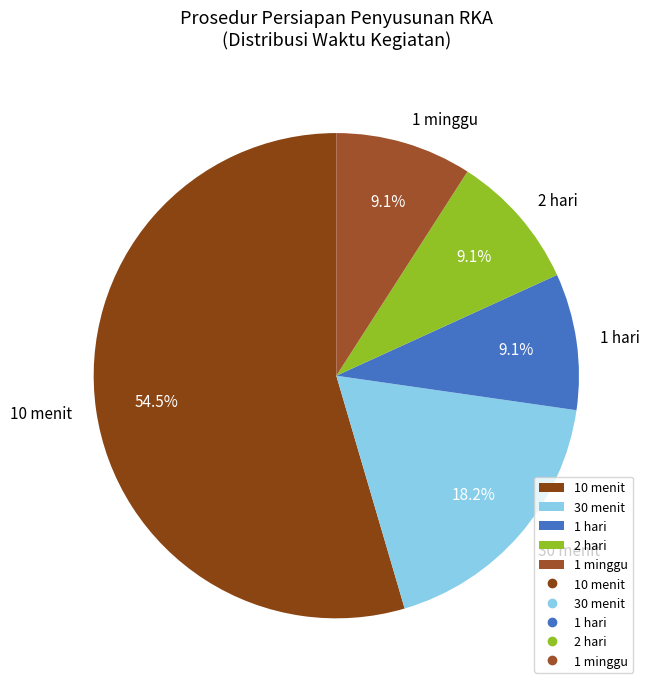

How many slices are in this pie chart?

5